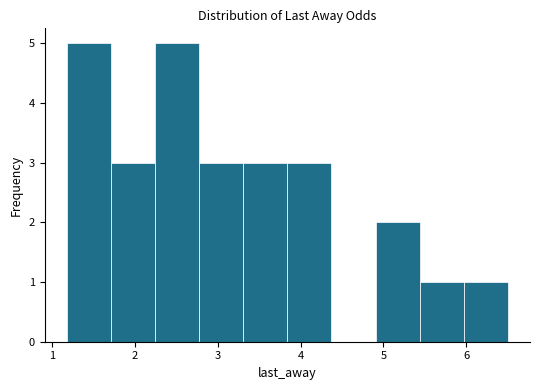

Reading left to right, transcribe this chart: for each bar, give the range it covers on the x-axis and its height. Neither the bar edges nor the heights are printed on the chart, so give them approximately, as read against the axes.

1.2 to 1.7: 5
1.7 to 2.2: 3
2.2 to 2.8: 5
2.8 to 3.3: 3
3.3 to 3.8: 3
3.8 to 4.4: 3
4.4 to 4.9: 0
4.9 to 5.4: 2
5.4 to 6.0: 1
6.0 to 6.5: 1